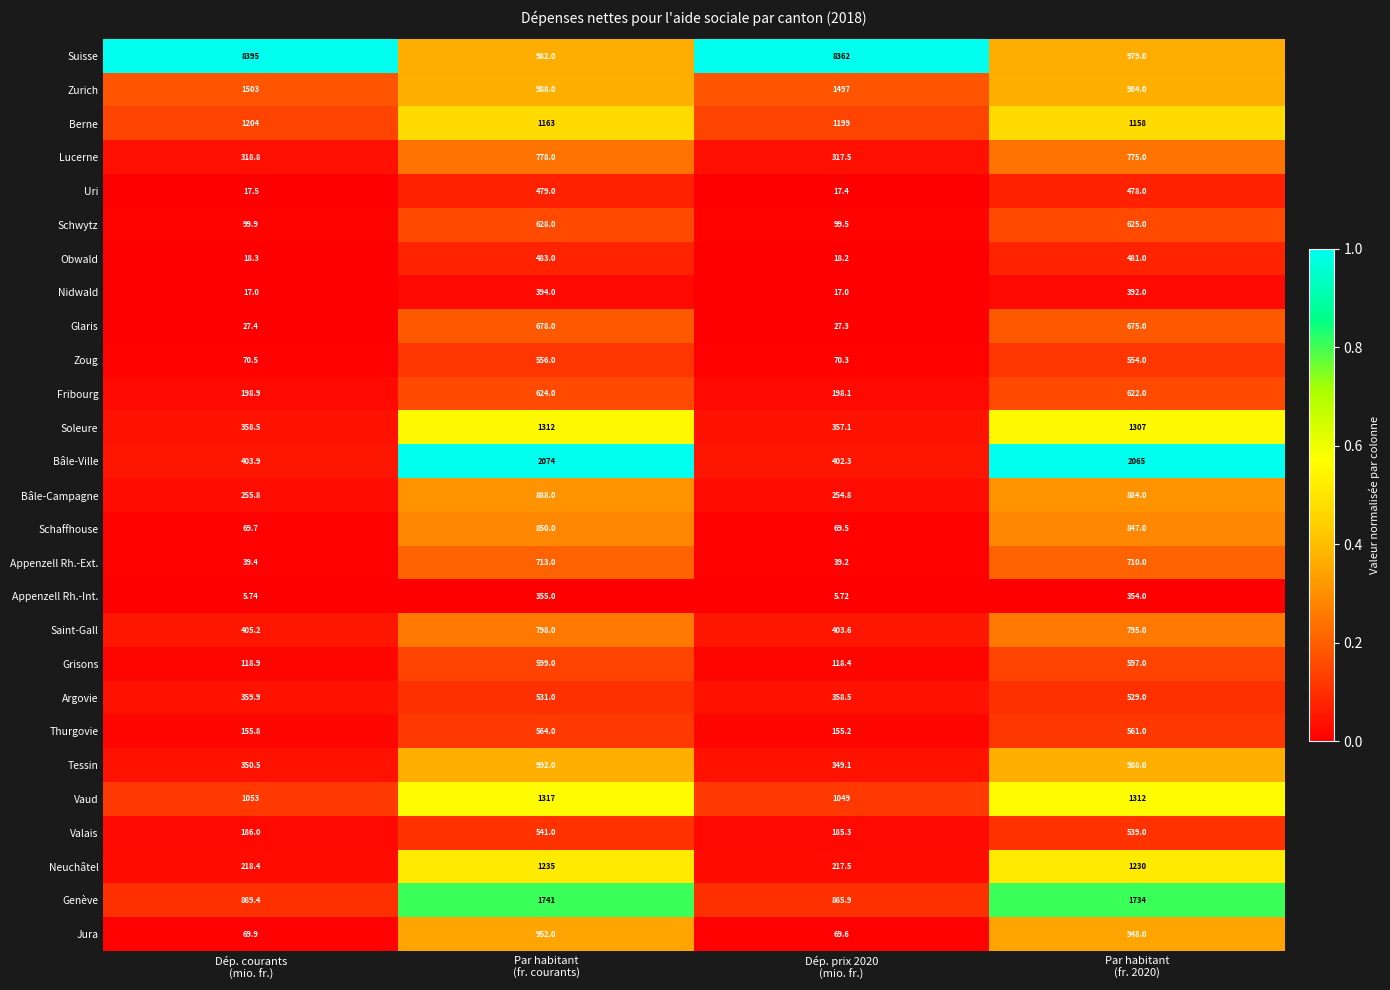

Rank the series at Par habitant
(fr. courants) from lowest to highest value.

Appenzell Rh.-Int., Nidwald, Uri, Obwald, Argovie, Valais, Zoug, Thurgovie, Grisons, Fribourg, Schwytz, Glaris, Appenzell Rh.-Ext., Lucerne, Saint-Gall, Schaffhouse, Bâle-Campagne, Jura, Suisse, Zurich, Tessin, Berne, Neuchâtel, Soleure, Vaud, Genève, Bâle-Ville